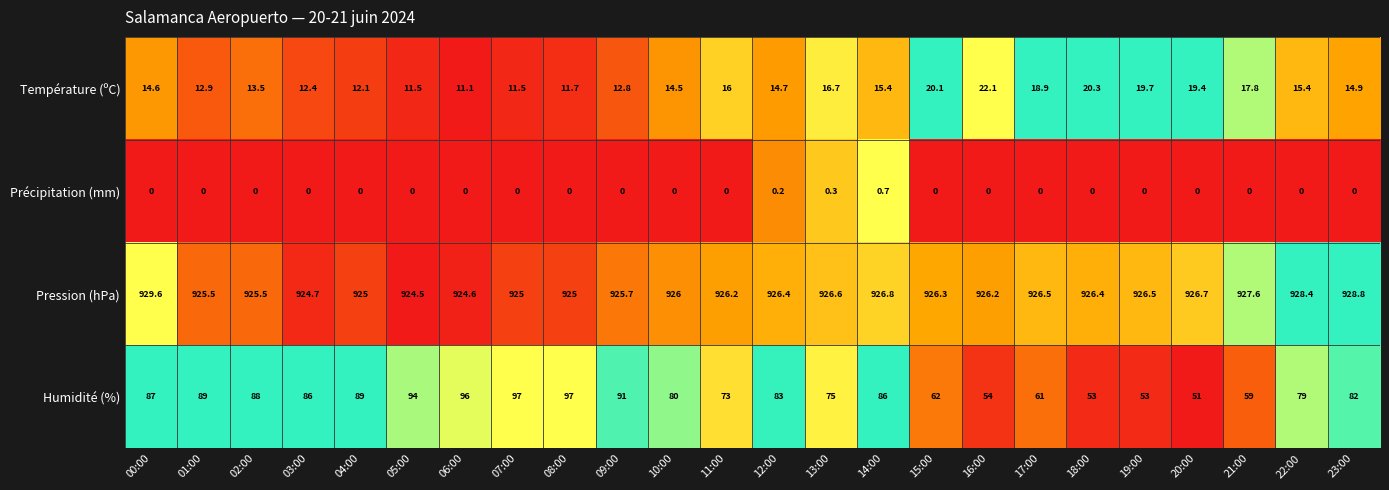

True or false: Pression (hPa) has a value of 924.5 at 05:00.

True